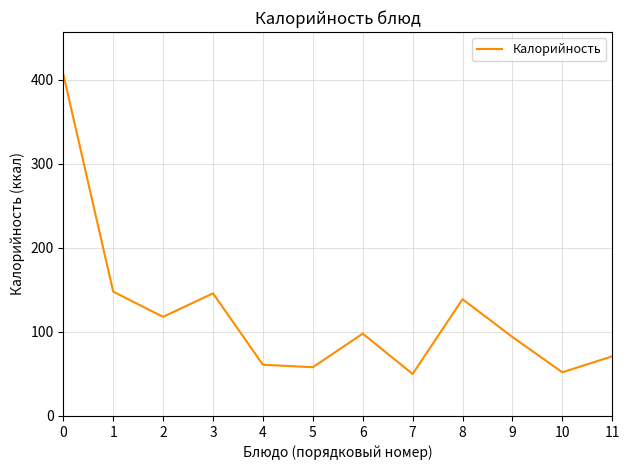

What is the change in value from 3 to 4?

-85